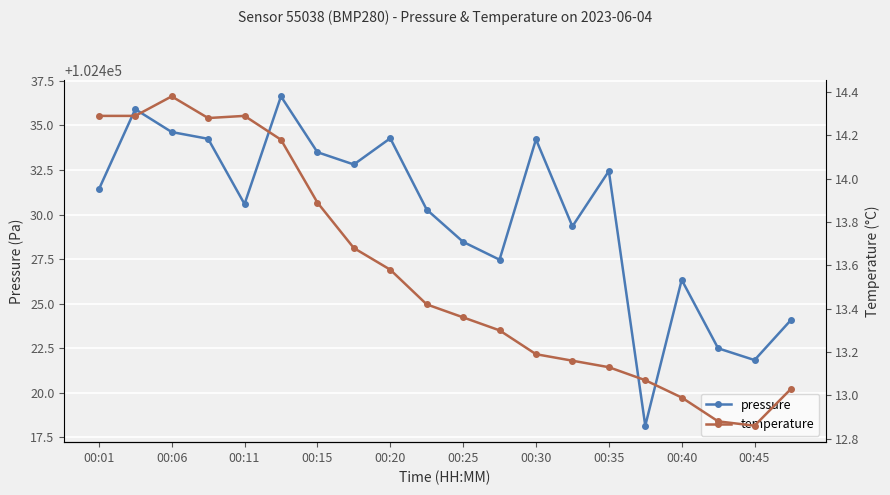

True or false: temperature and pressure cross at least once.

False